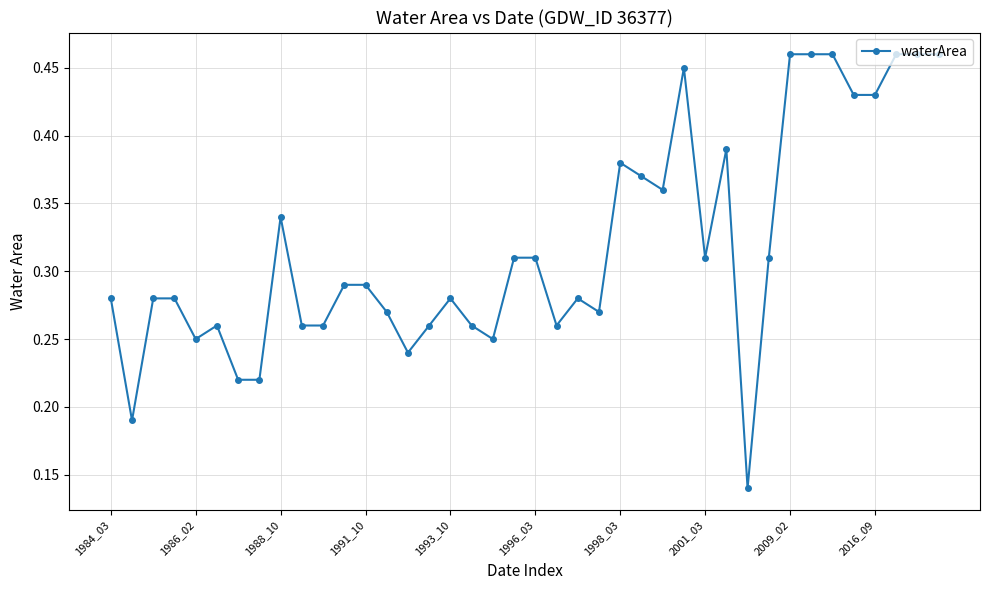

How many distinct data groups are displayed?

1